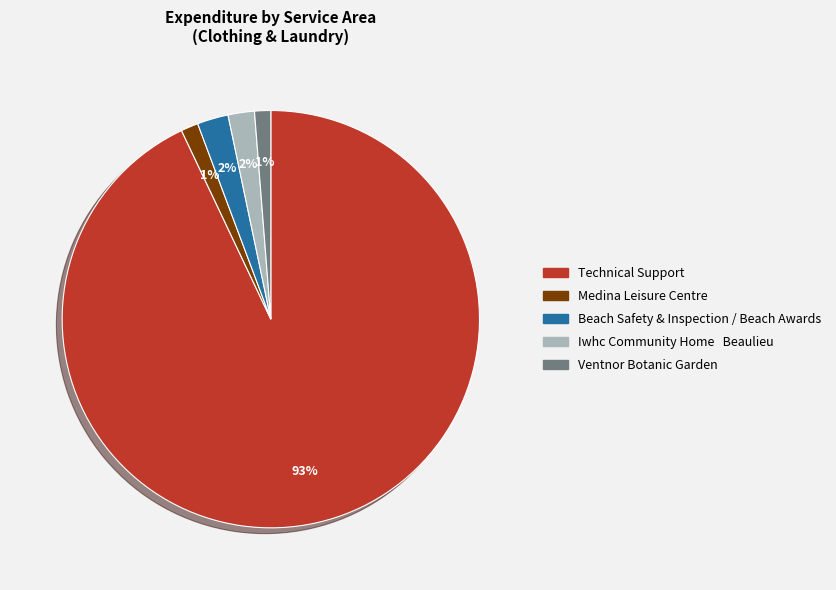

Is there a majority slice in this chart?

Yes